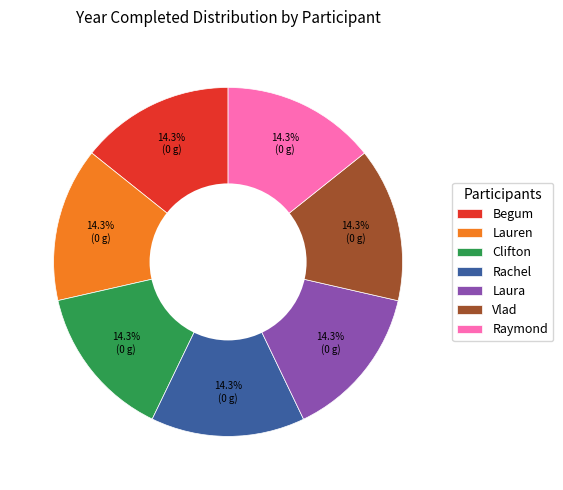

What portion of the pie excludes Raymond?

85.7%